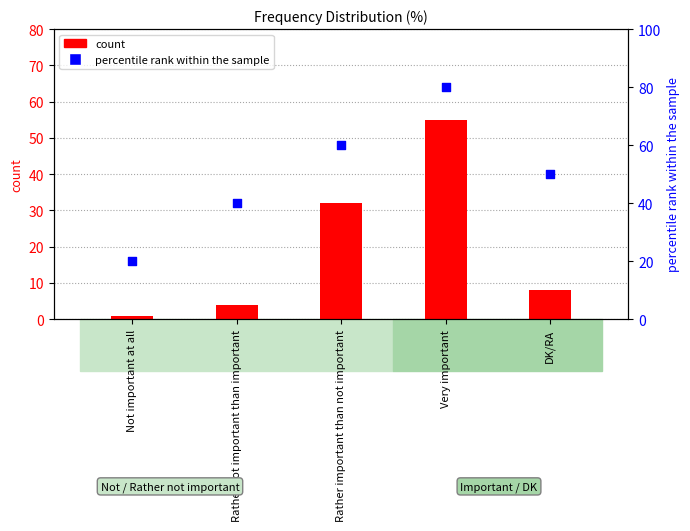

Which series contains the lowest Y value?

count